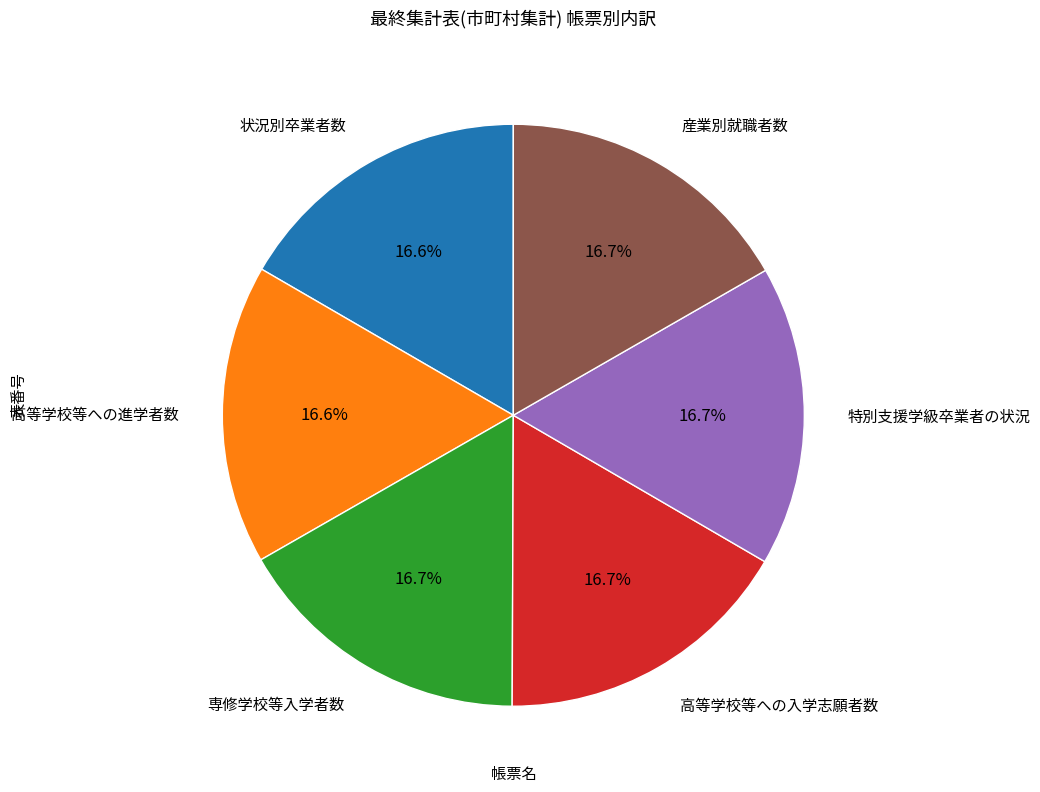

Is there any slice that represents more than half of the pie?

No